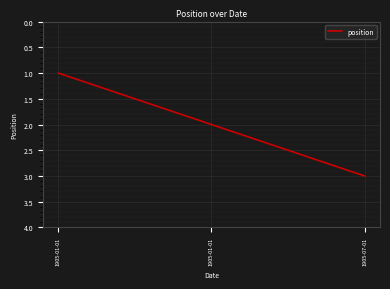

What is the difference between the maximum and second lowest values?

1